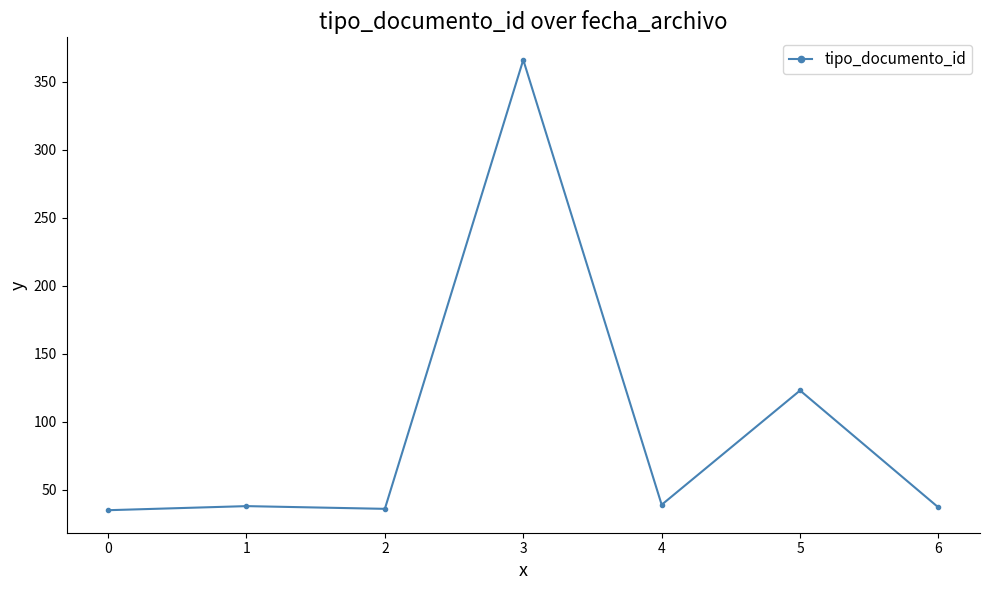

Which category has the highest value across all series?

3